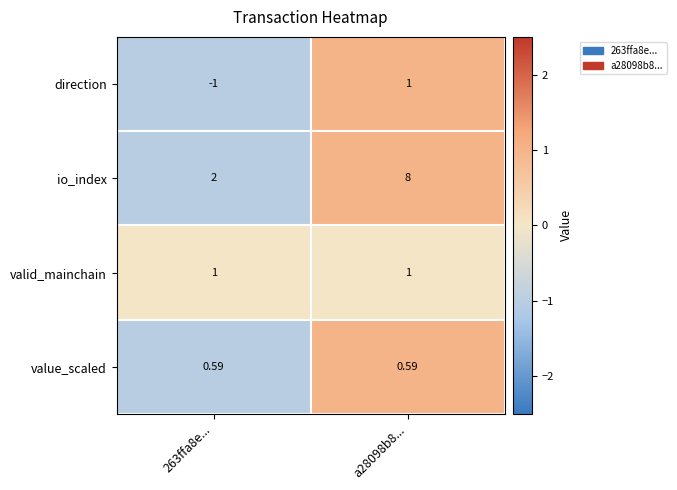

Rank the series at 263ffa8e... from lowest to highest value.

direction, value_scaled, valid_mainchain, io_index